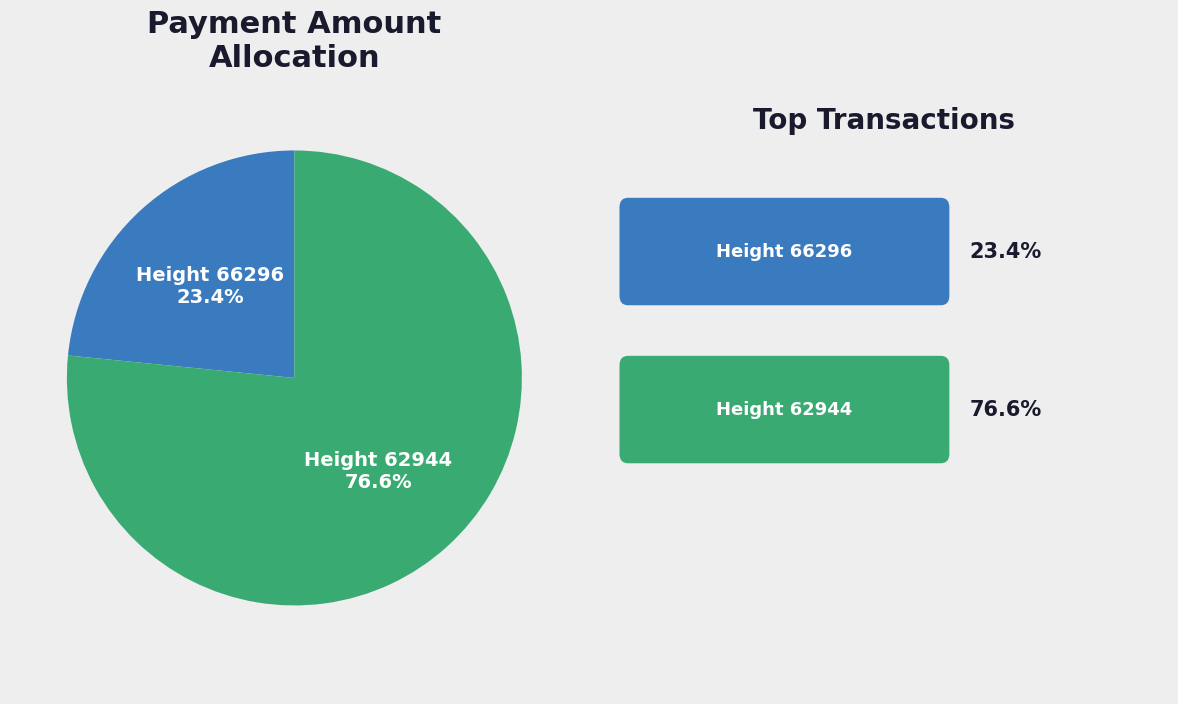

Does any single category account for the majority?

Yes